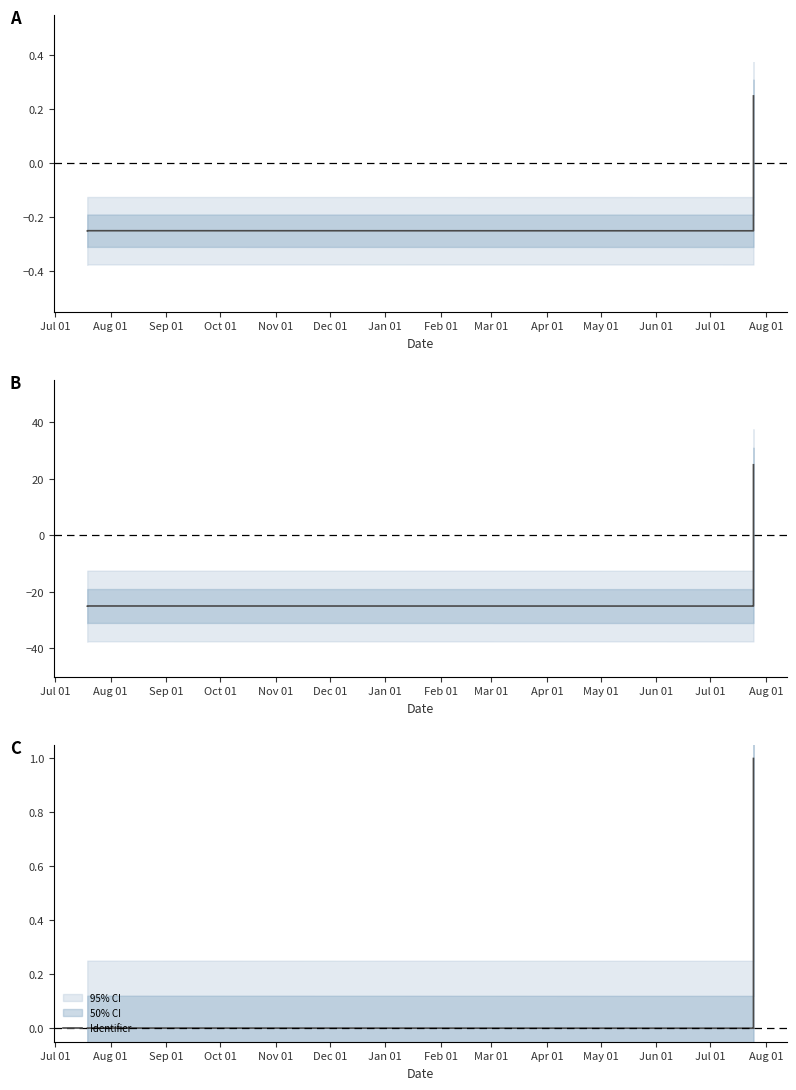

Is it true that the value at Nov 01 is 0.0?

False